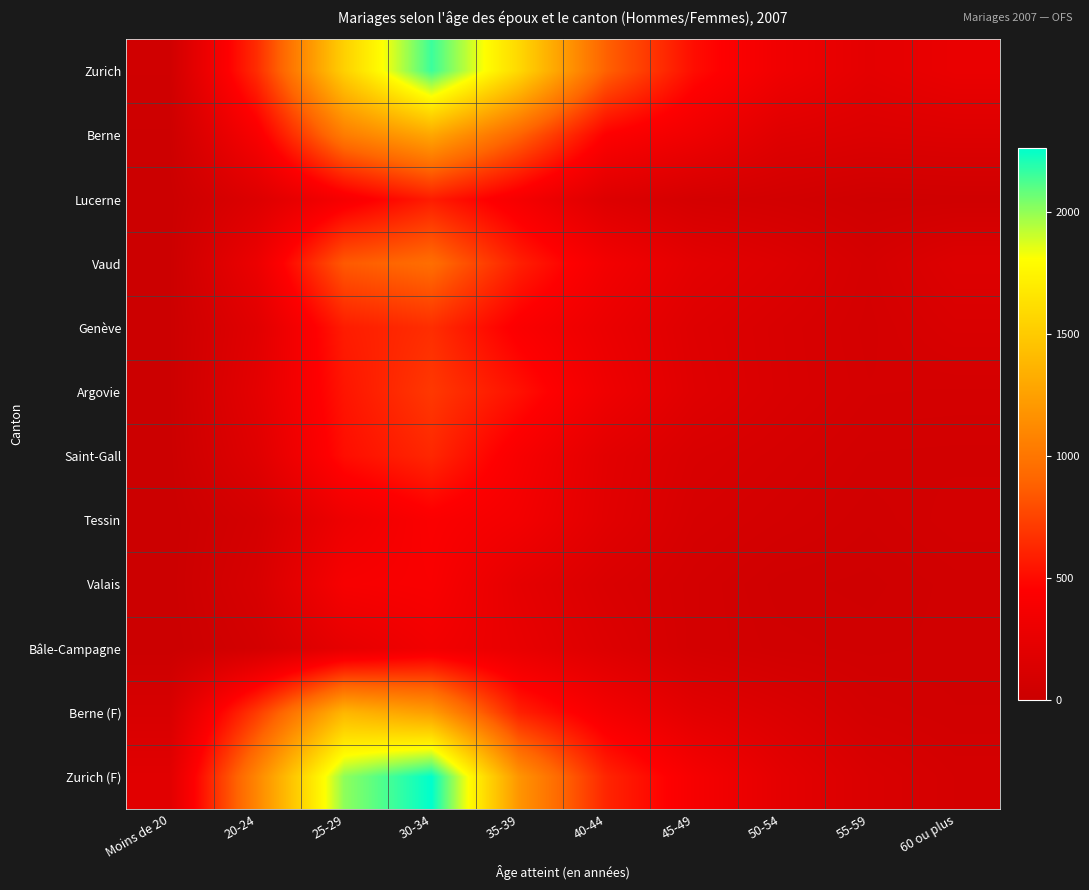

What is the minimum value shown in the chart?

1